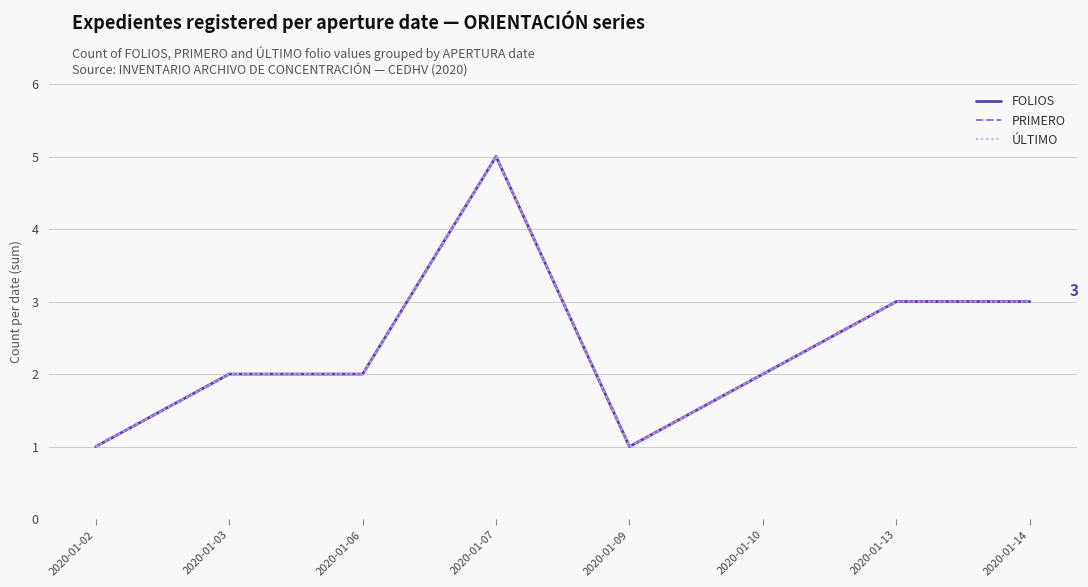

Which has a higher value, 2020-01-07 or 2020-01-14?

2020-01-07